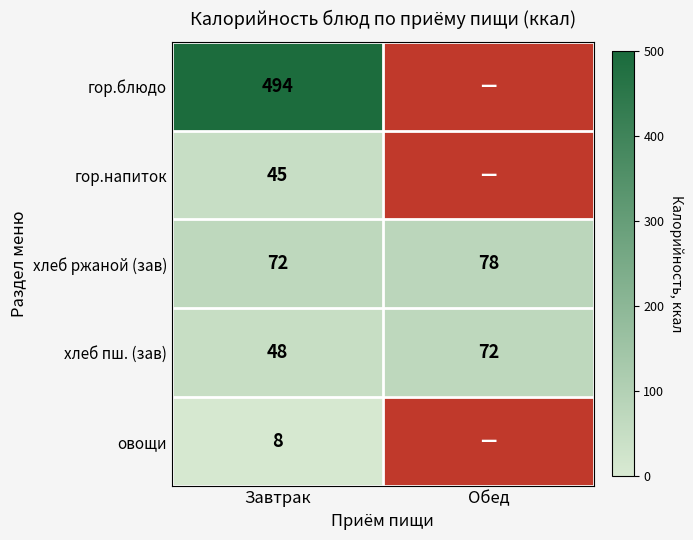

What is the minimum value shown in the chart?

8.0